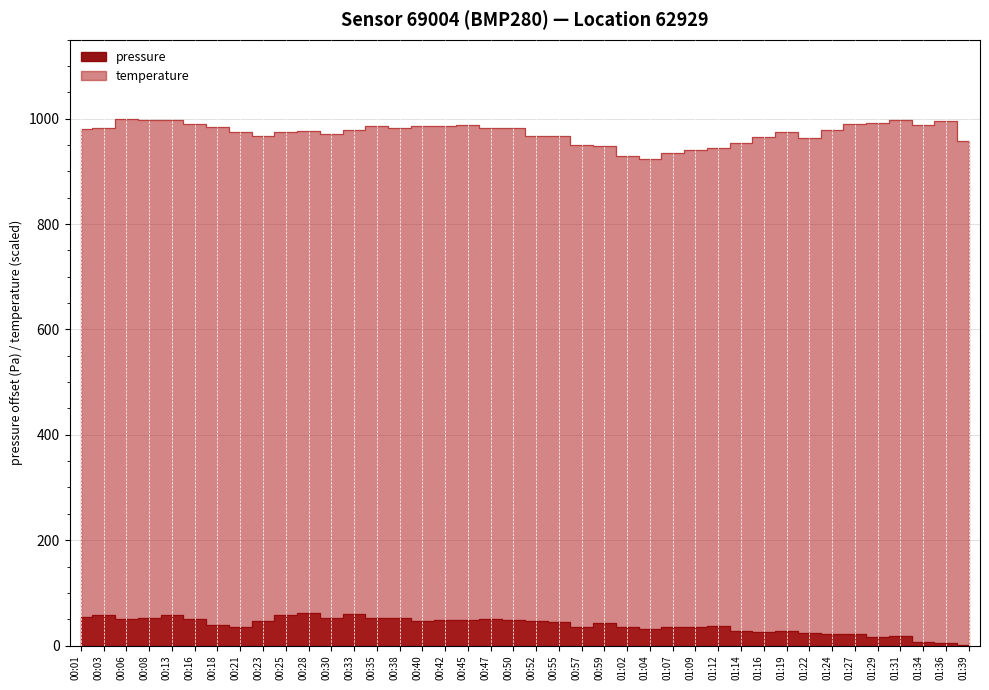

Does the chart display data point markers on the line(s)?

No